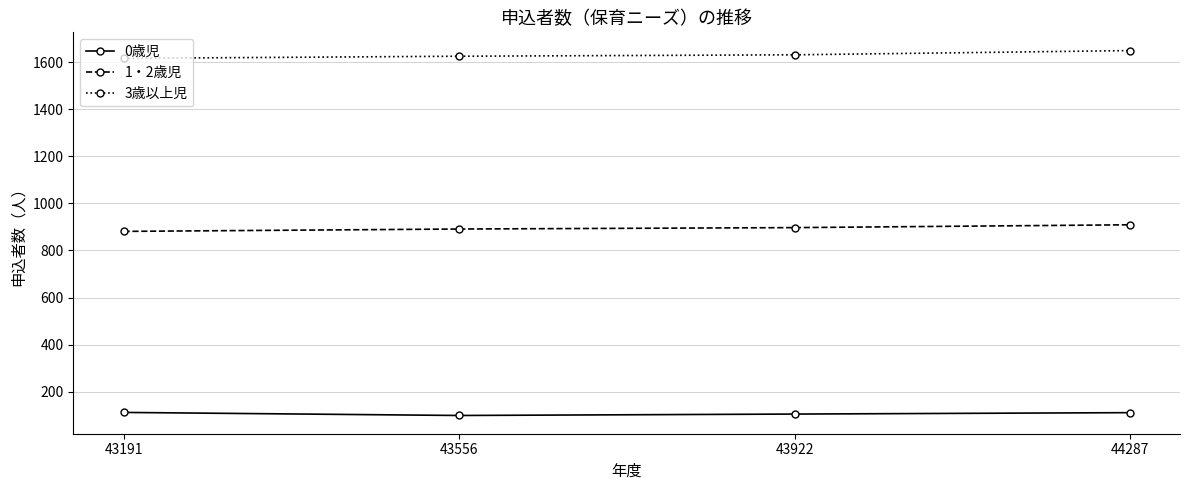

What is the sum of the 3歳以上児 values at 43191 and 44287?

3265